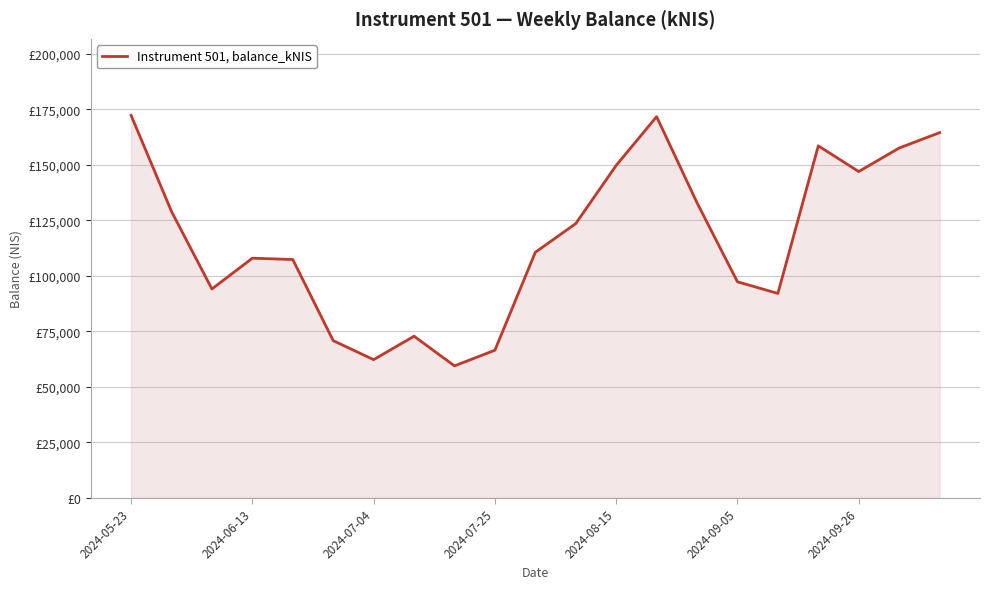

Does the chart display data point markers on the line(s)?

No